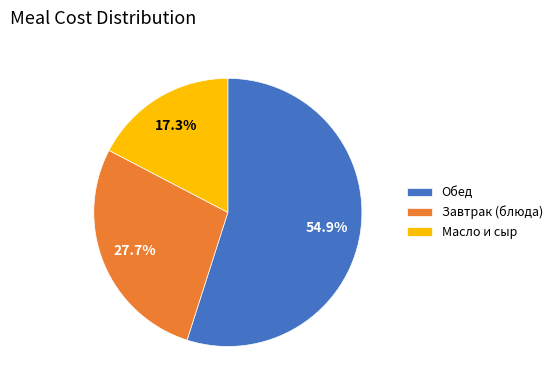

What percentage do Завтрак (блюда) and Обед together represent?

82.7%